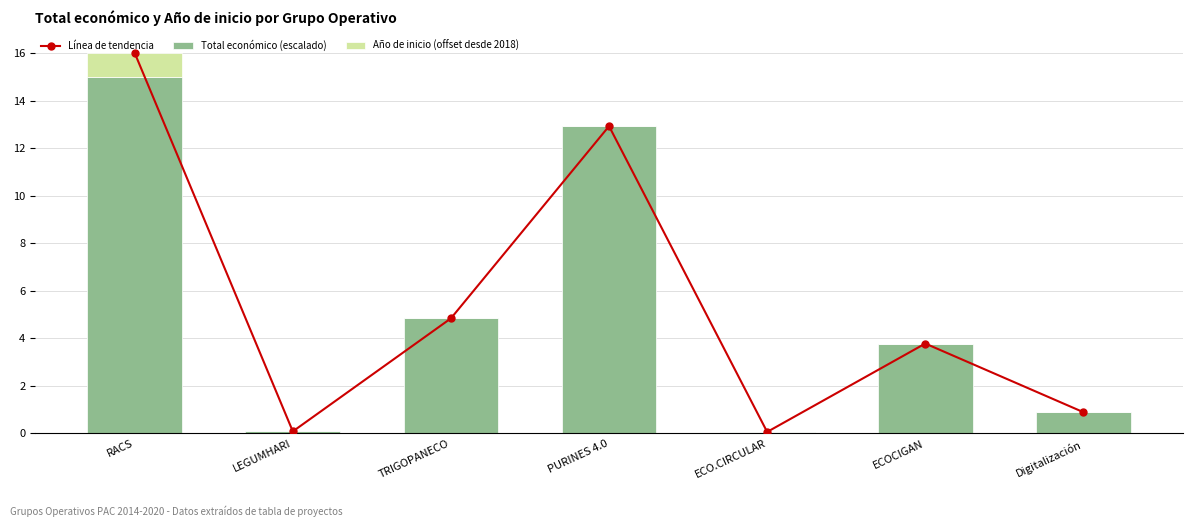

What position from the right is RACS?

7